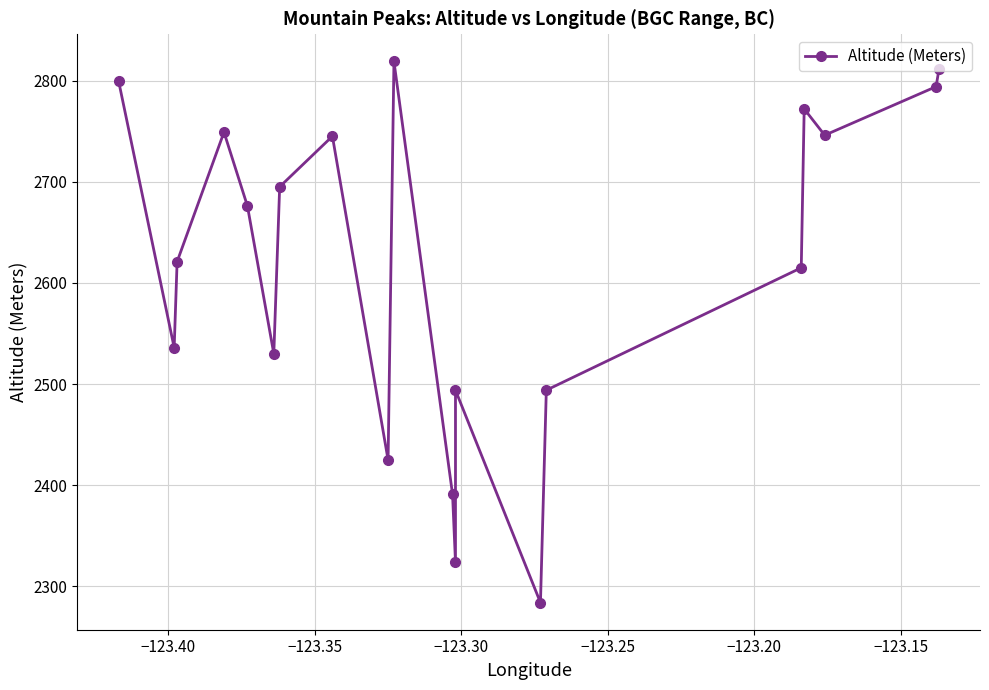

True or false: there are more than 2 points higher than both neighbors.

True